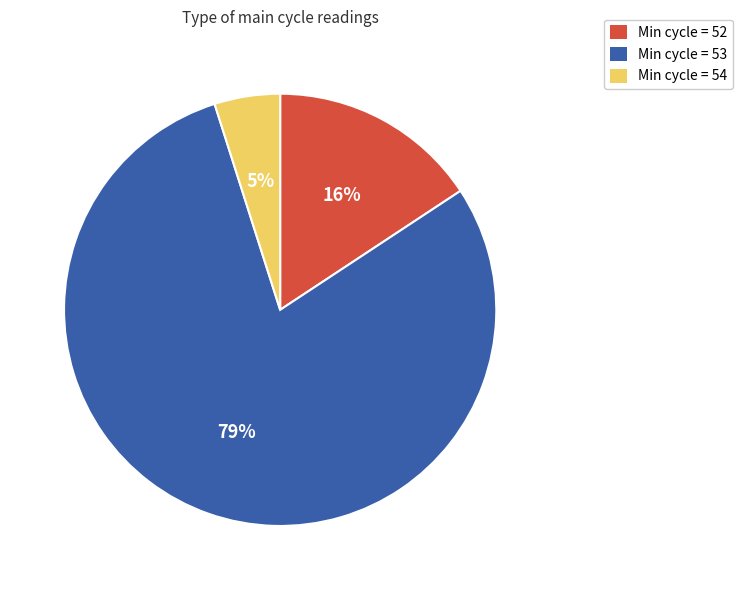

Does any single category account for the majority?

Yes